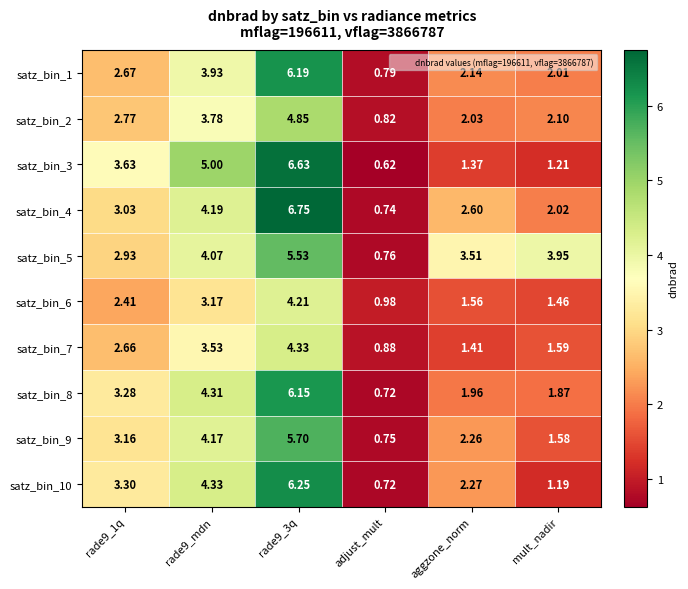

Which label corresponds to the smallest value in the chart?

adjust_mult